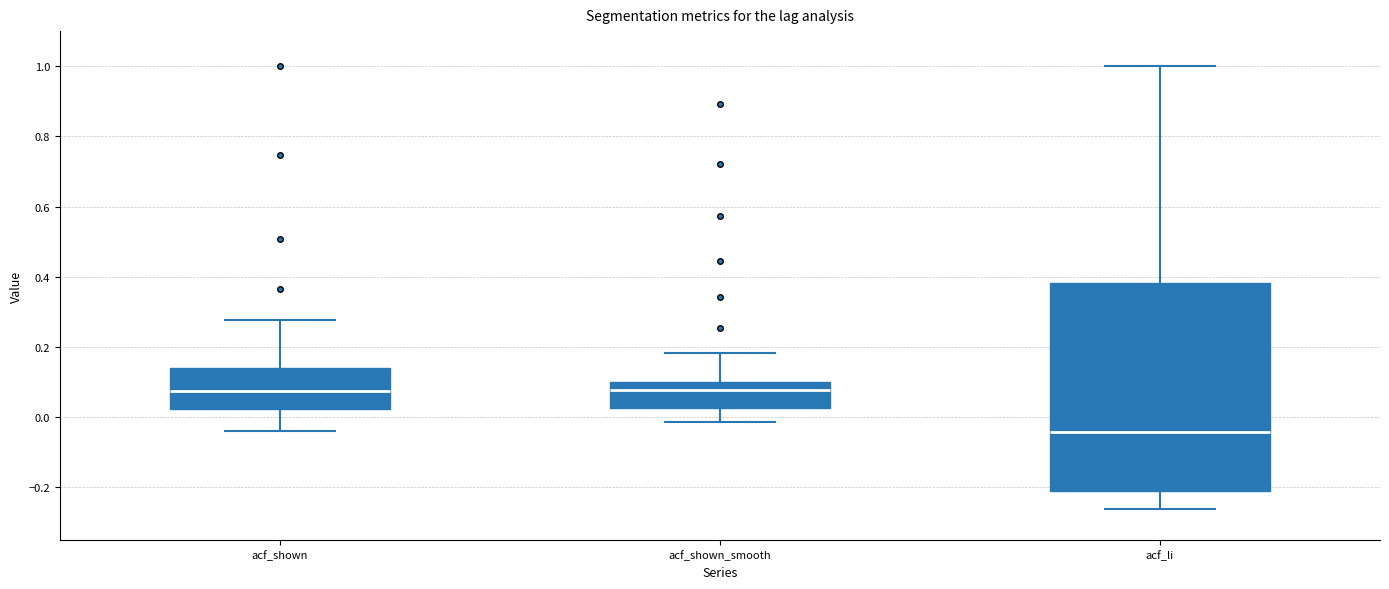

Reading left to right, transcribe this box plot: for each box, give where its median line is, the range the box spans, and where its two whiskers end, as read against the y-axis. The values are not printed on the chart, so give them approximately, as read against the axis.

acf_shown: median 0.08, box 0.02 to 0.14, whiskers -0.04 to 0.28
acf_shown_smooth: median 0.08, box 0.02 to 0.10, whiskers -0.02 to 0.18
acf_li: median -0.04, box -0.22 to 0.38, whiskers -0.26 to 1.00